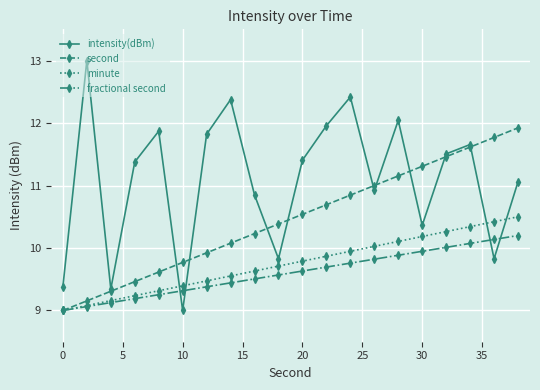

After their last crossing, which series has the higher values: intensity(dBm) or second?

second